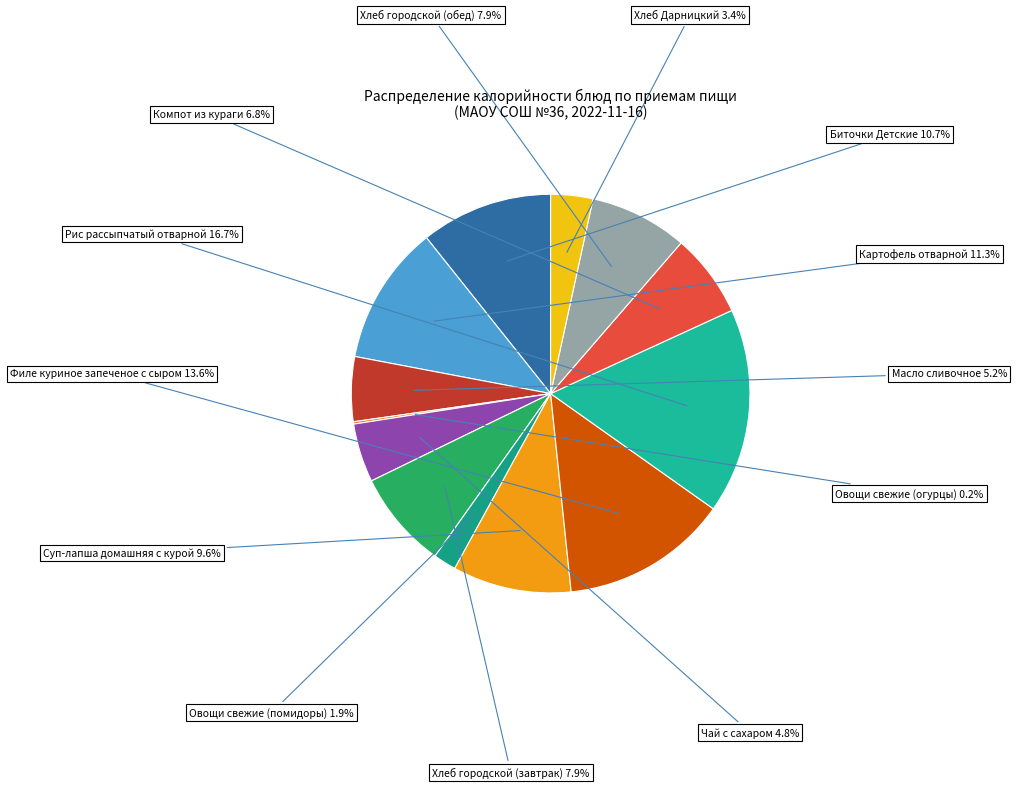

Is Хлеб городской (обед) the majority of the pie?

No